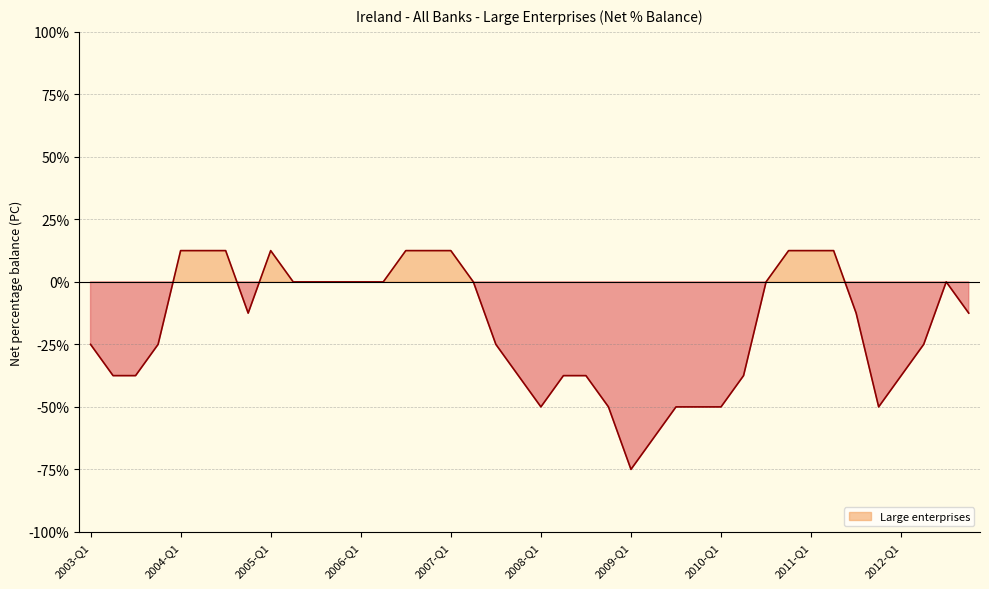

Where is the data nearest to the value -31?

2003-Q1